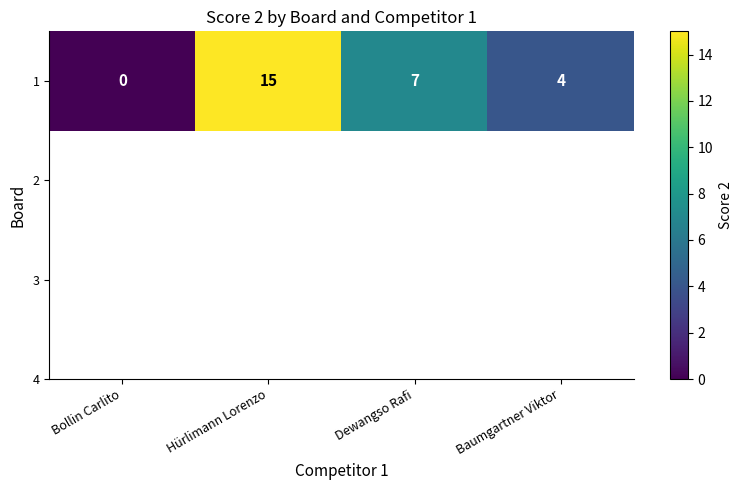

Reading right to left, extract all data points from this chart.

4	7	15	0